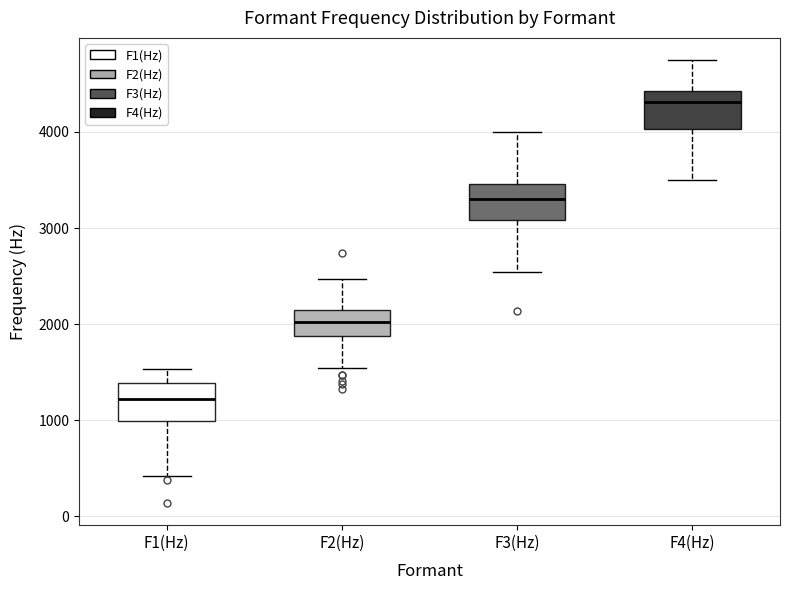

Reading left to right, read every box against the y-axis: the position of its median line, the range the box covers, and the ends of its whiskers. The values are not printed on the chart, so give them approximately, as read against the axis.

F1(Hz): median 1200, box 1000 to 1400, whiskers 400 to 1500
F2(Hz): median 2000, box 1900 to 2100, whiskers 1500 to 2500
F3(Hz): median 3300, box 3100 to 3500, whiskers 2500 to 4000
F4(Hz): median 4300, box 4000 to 4400, whiskers 3500 to 4700